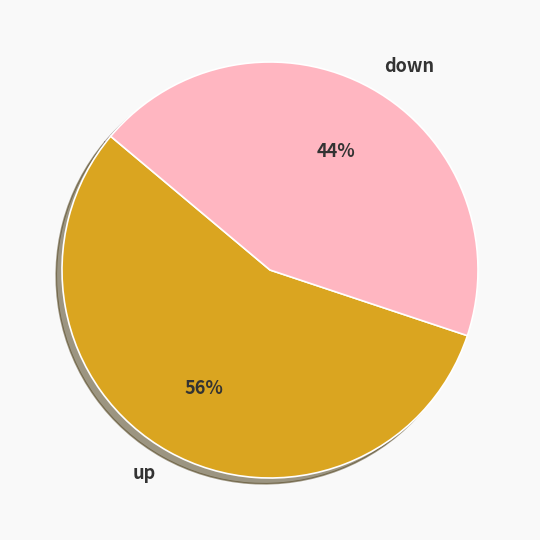

Is it true that up is 71% of the pie?

False